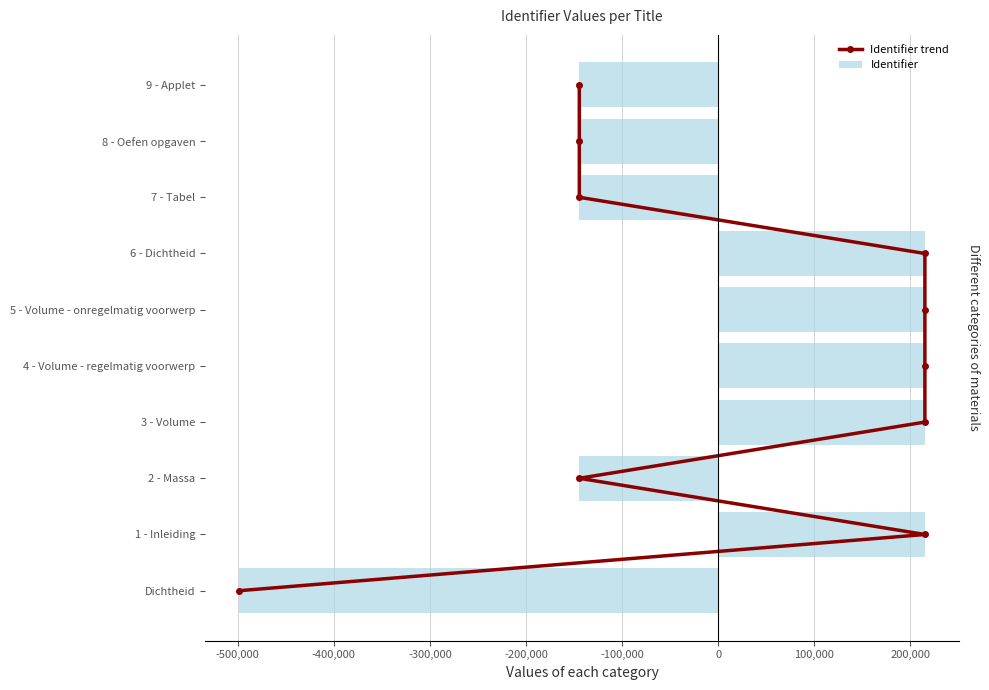

The value of Identifier at 2 - Massa is -49499.9. True or false?

False